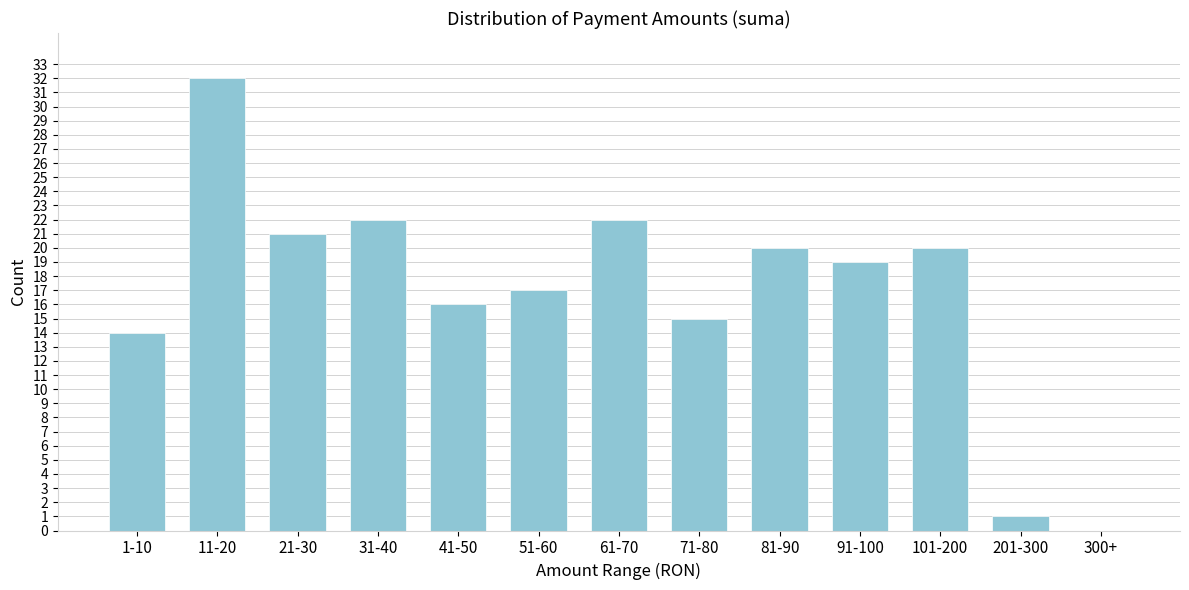

Reading left to right, list all the values displayed in this chart.

1-10=14	11-20=32	21-30=21	31-40=22	41-50=16	51-60=17	61-70=22	71-80=15	81-90=20	91-100=19	101-200=20	201-300=1	300+=0